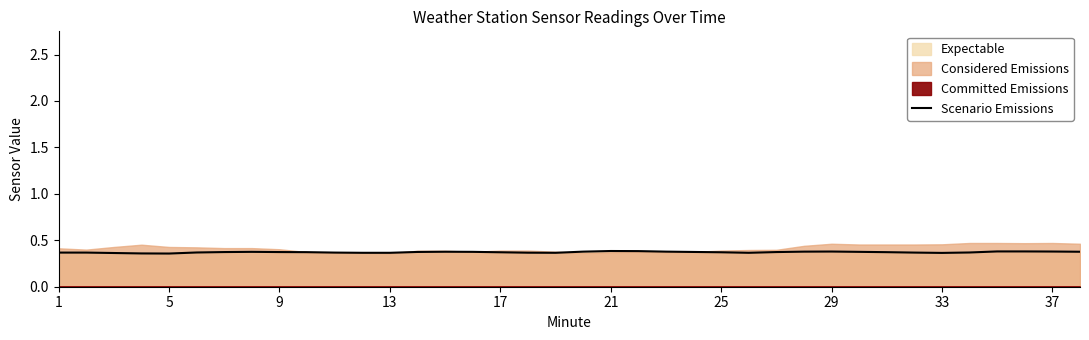

Reading left to right, transcribe all the data shown in this chart.

0.4	0.4	0.4	0.4	0.4	0.4	0.4	0.4	0.4	0.4	0.4	0.4	0.4	0.4	0.4	0.4	0.4	0.4	0.4	0.4	0.4	0.4	0.4	0.4	0.4	0.4	0.4	0.4	0.4	0.4	0.4	0.4	0.4	0.4	0.4	0.4	0.4	0.4